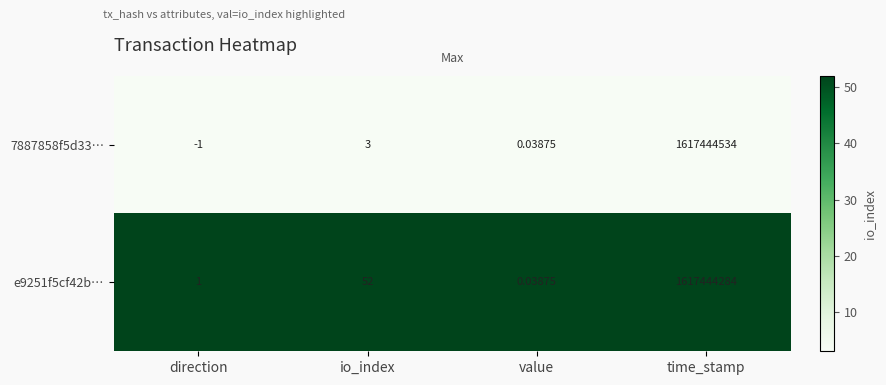

Which category has the lowest value in the e9251f5cf42b… series?

value